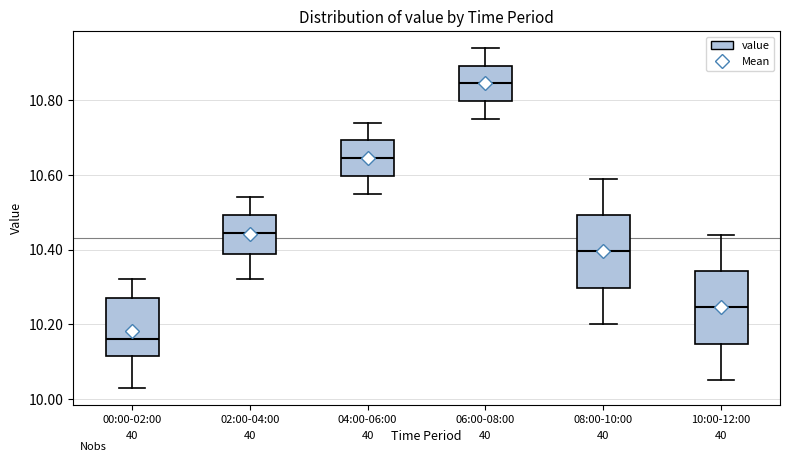

Which box's median line is the lowest?

00:00-02:00